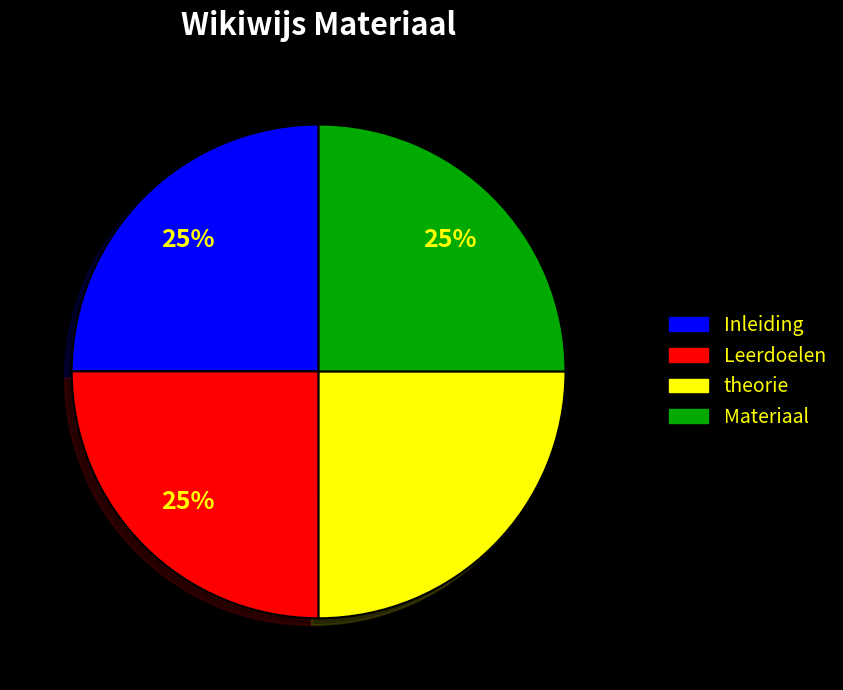

To the nearest percent, what is the combined percentage of Leerdoelen and Materiaal?

50%